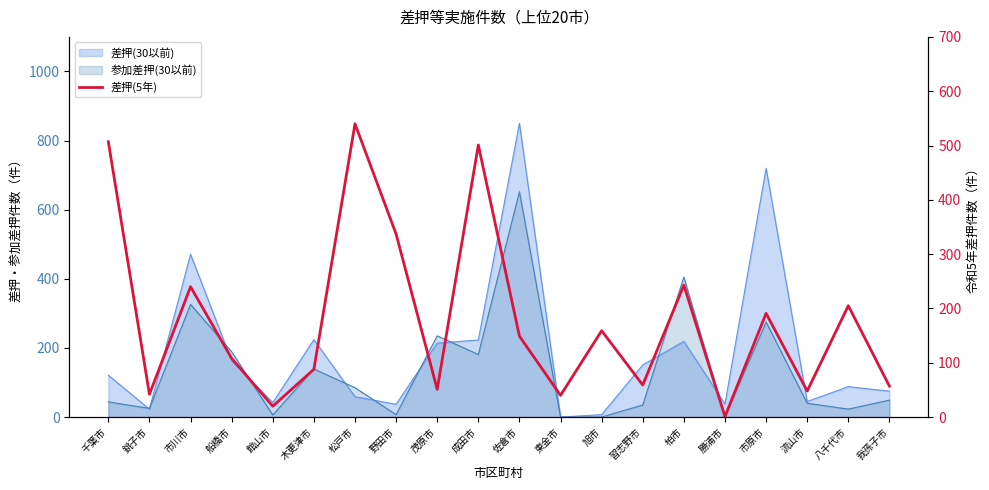

Which category has the lowest value across all series?

勝浦市